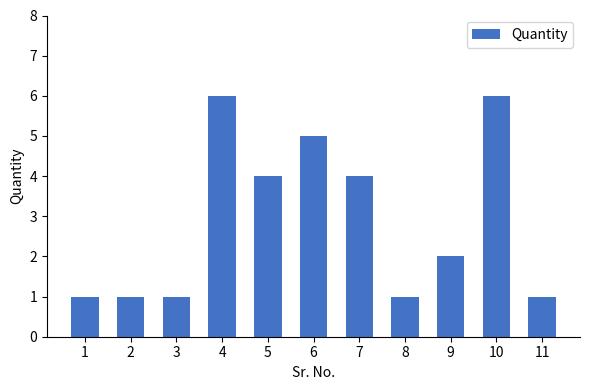

What is the greatest value displayed?

6